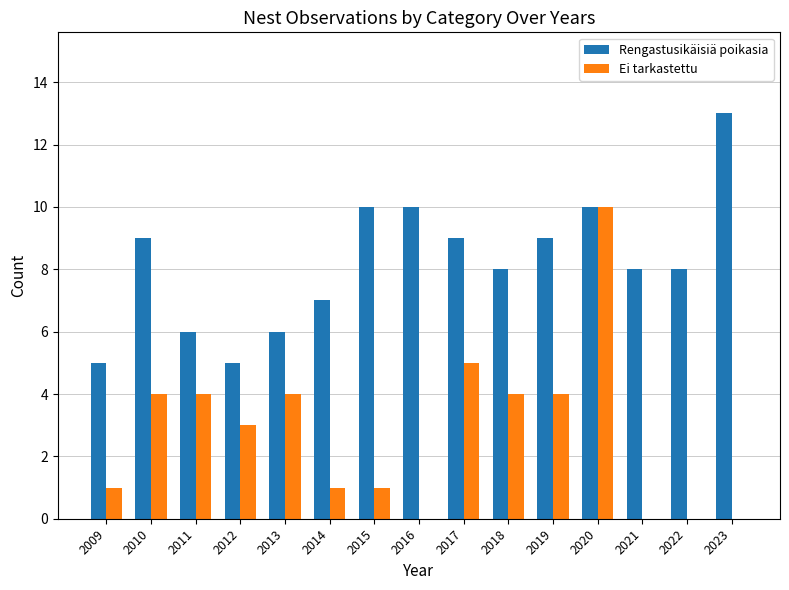

Reading left to right, transcribe all the data shown in this chart.

Rengastusikäisiä poikasia: 2009=5	2010=9	2011=6	2012=5	2013=6	2014=7	2015=10	2016=10	2017=9	2018=8	2019=9	2020=10	2021=8	2022=8	2023=13
Ei tarkastettu: 2009=1	2010=4	2011=4	2012=3	2013=4	2014=1	2015=1	2016=0	2017=5	2018=4	2019=4	2020=10	2021=0	2022=0	2023=0